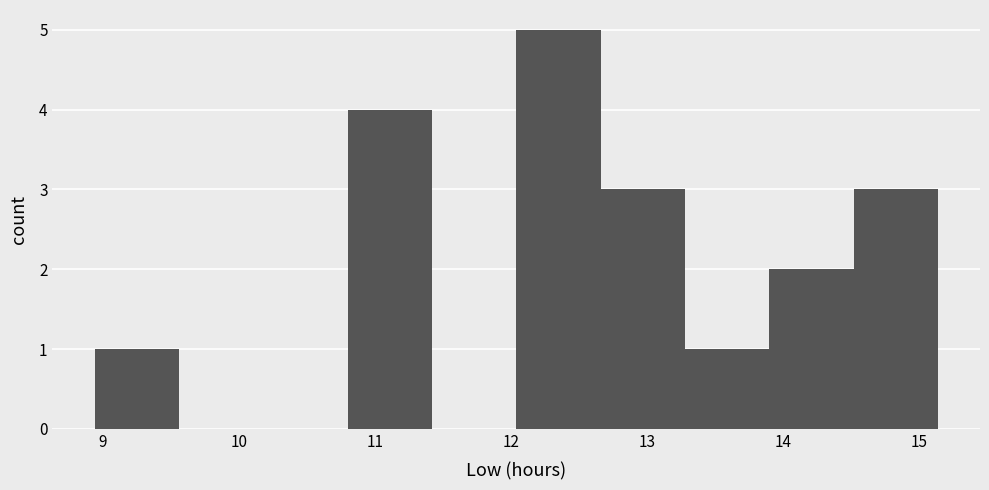

Which range on the x-axis has the tallest bar?

12.04 to 12.66